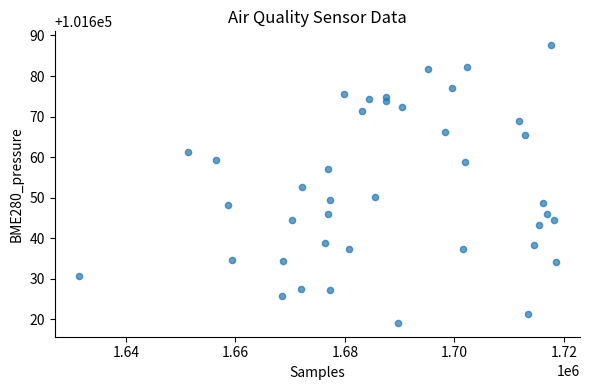

What is the range of X values (max minus min)?

87181.0